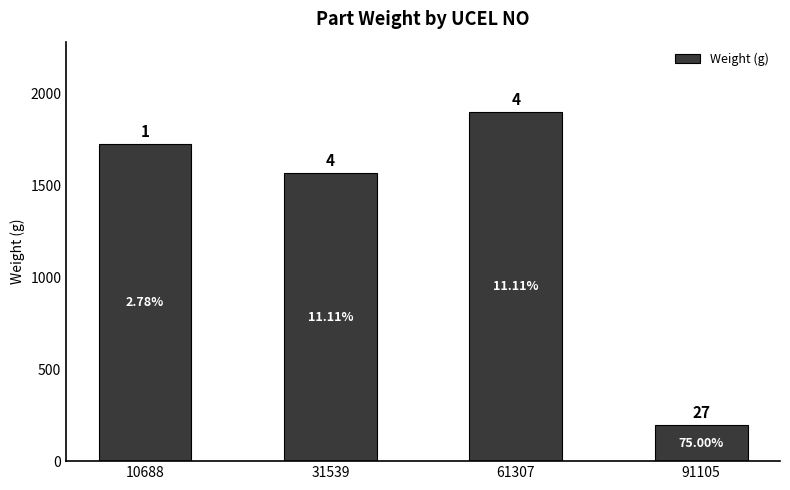

Is it true that the value at 31539 is 1566?

True